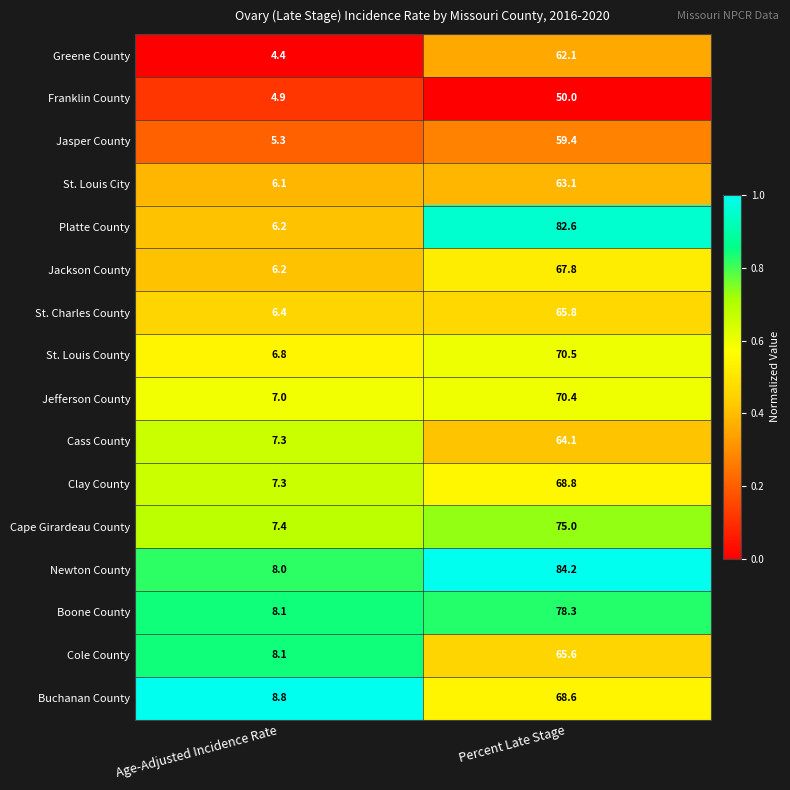

The value of St. Louis County at Percent Late Stage is 101.9. True or false?

False